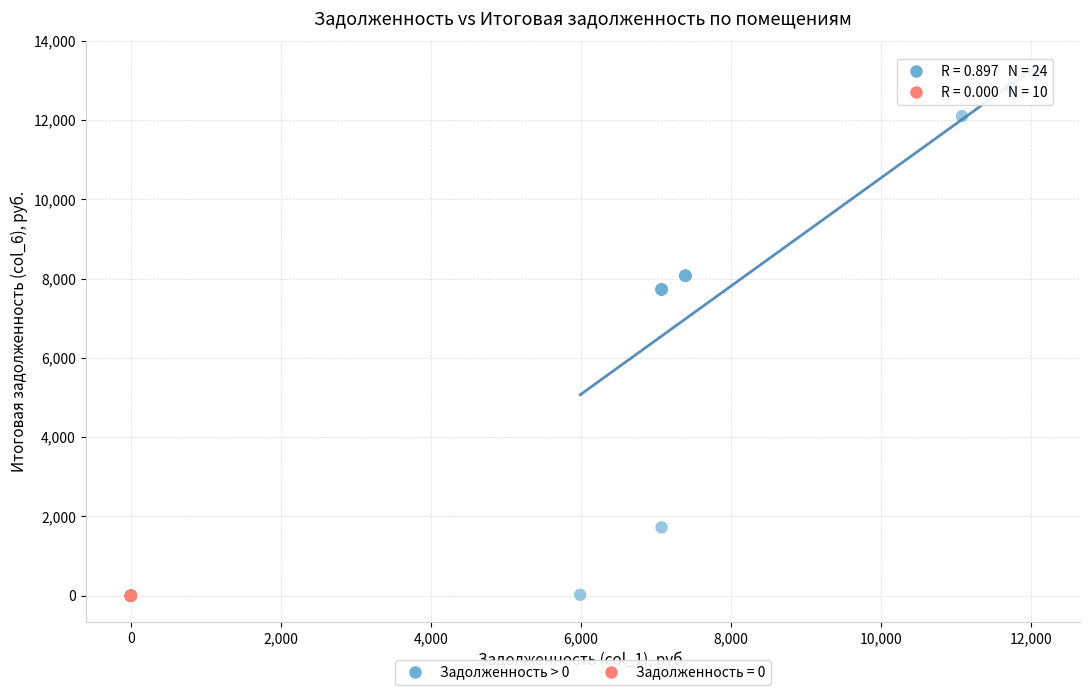

What are all the series names shown in the legend?

Задолженность > 0, Задолженность = 0